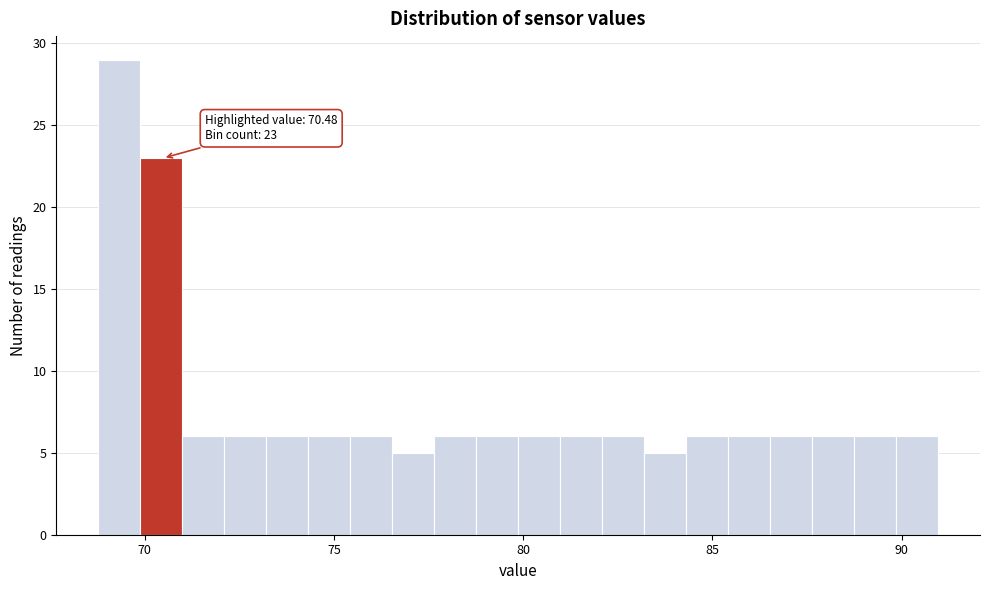

Around what value on the x-axis is the tallest bar? Give the approximate position of its centre, as read against the axis.

69.5